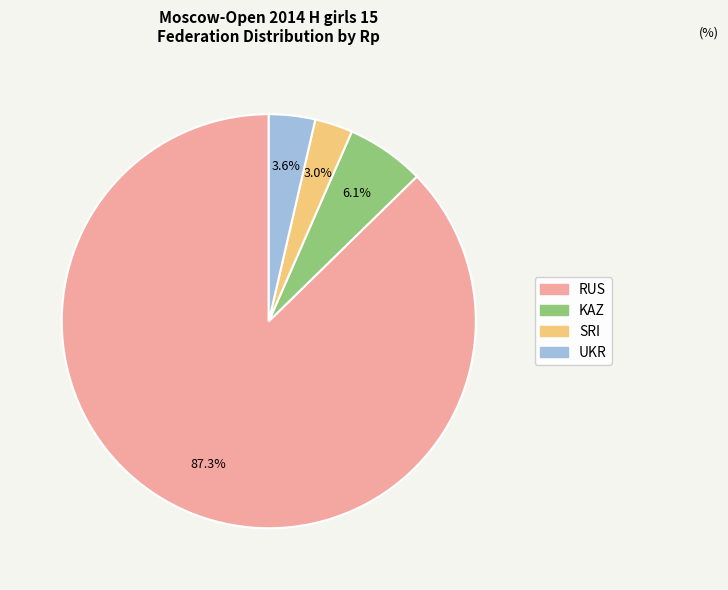

To the nearest percent, what portion does RUS represent?

87%